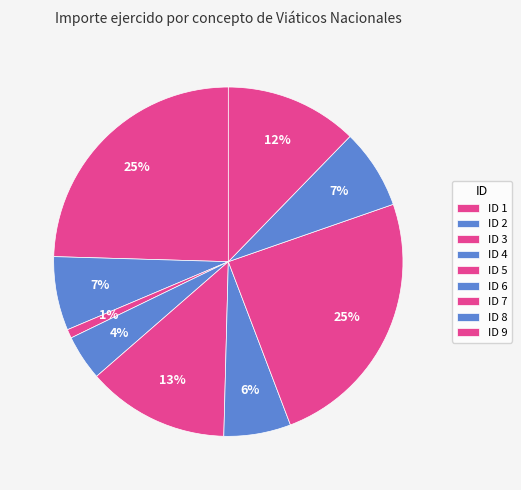

To the nearest percent, what is the average slice percentage?

11%